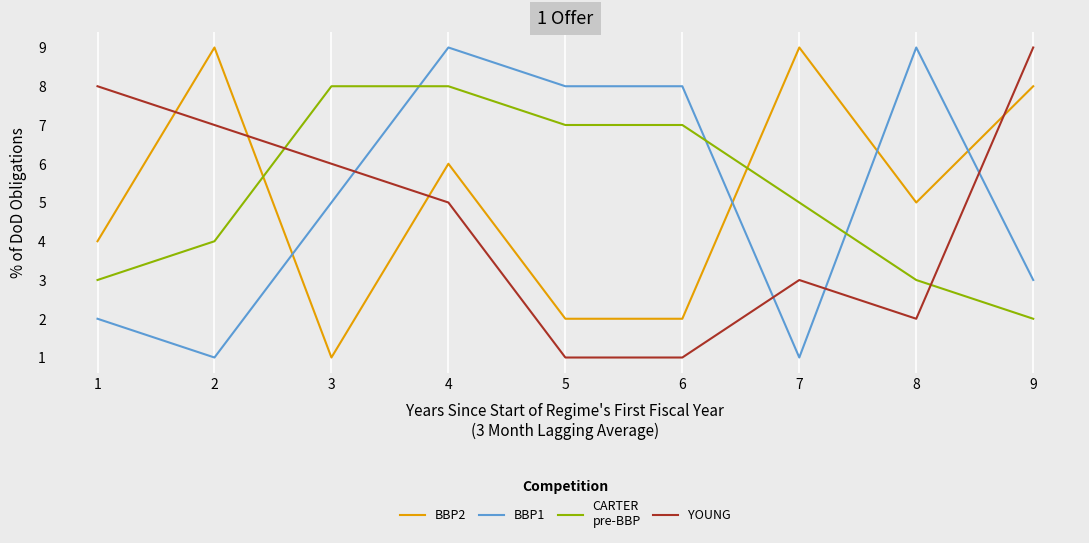

What is the greatest value displayed?

9